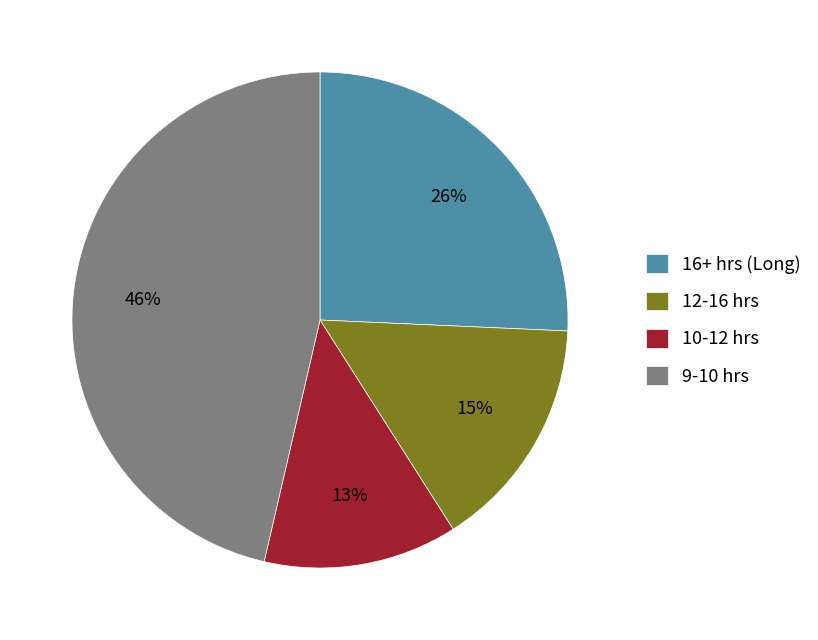

What is the smallest slice in the pie chart?

10-12 hrs